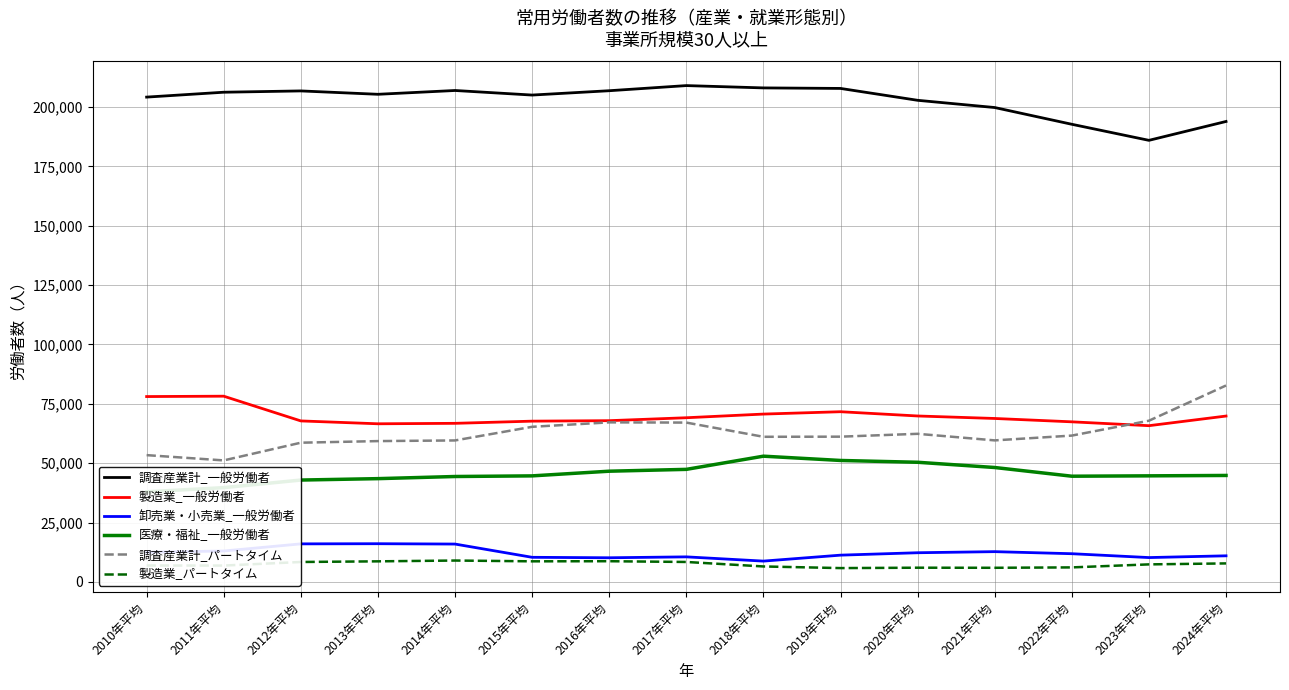

The value of 卸売業・小売業_一般労働者 at 2014年平均 is 10615. True or false?

False